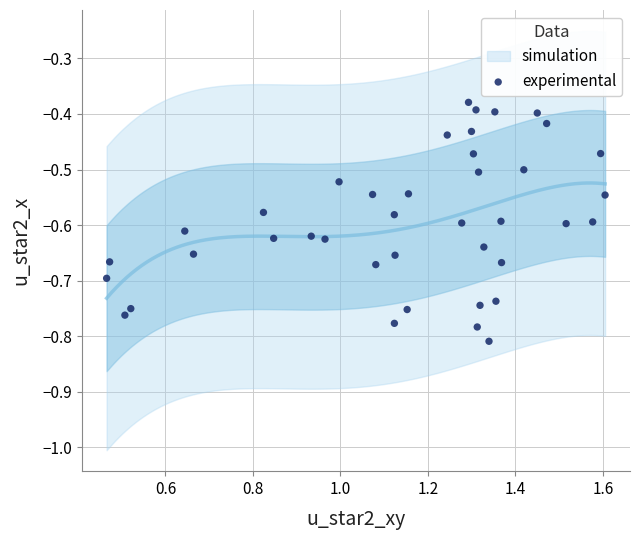

What is the range of X values (max minus min)?

1.1